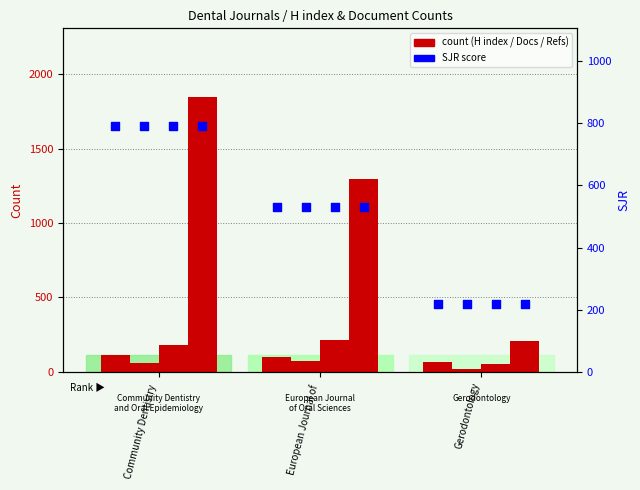

At which category is the sum across all series the highest?

Community Dentistry 